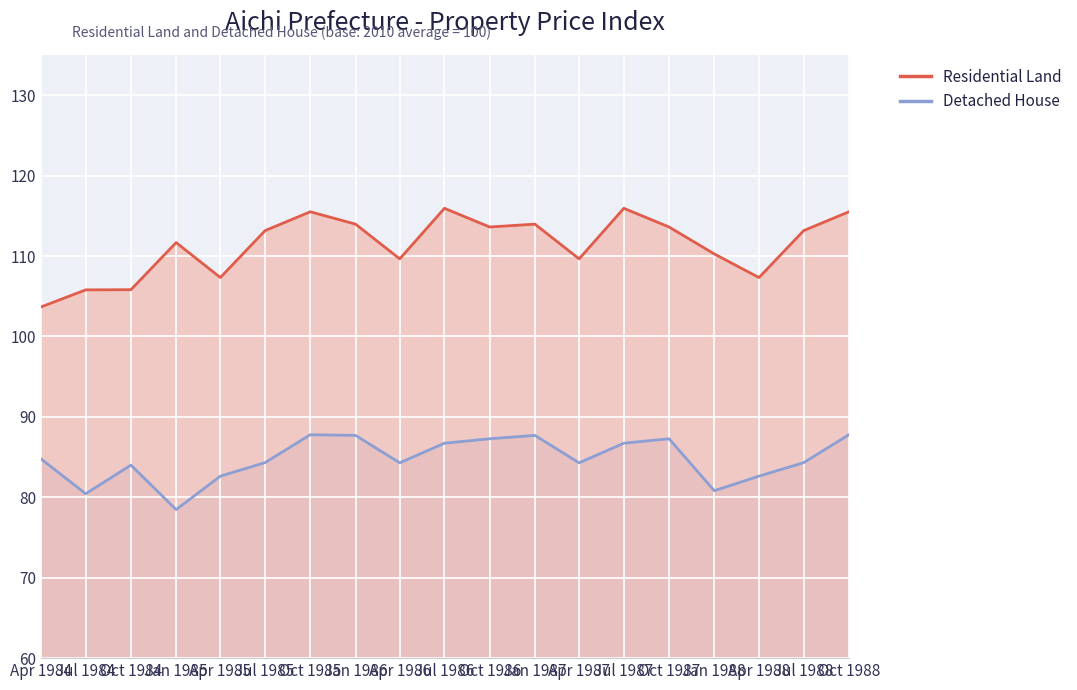

True or false: Residential Land has a value of 111.7 at Jan 1985.

True